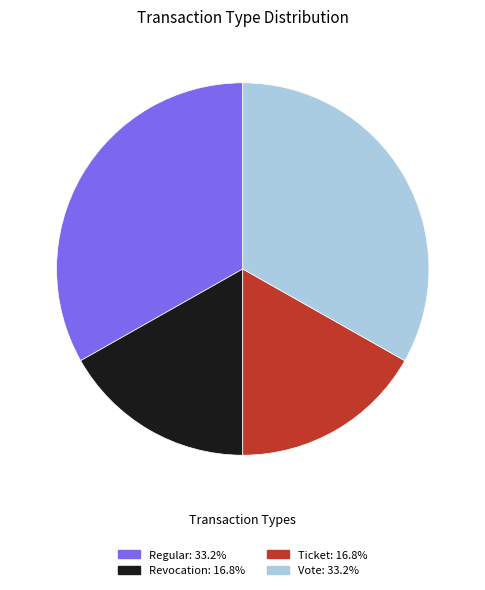

Does Regular account for over 50% of the chart?

No